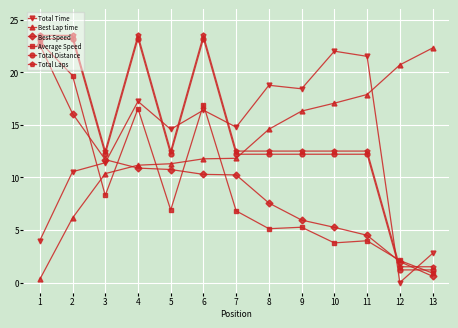

Which series changed the most between 1 and 8?

Average Speed